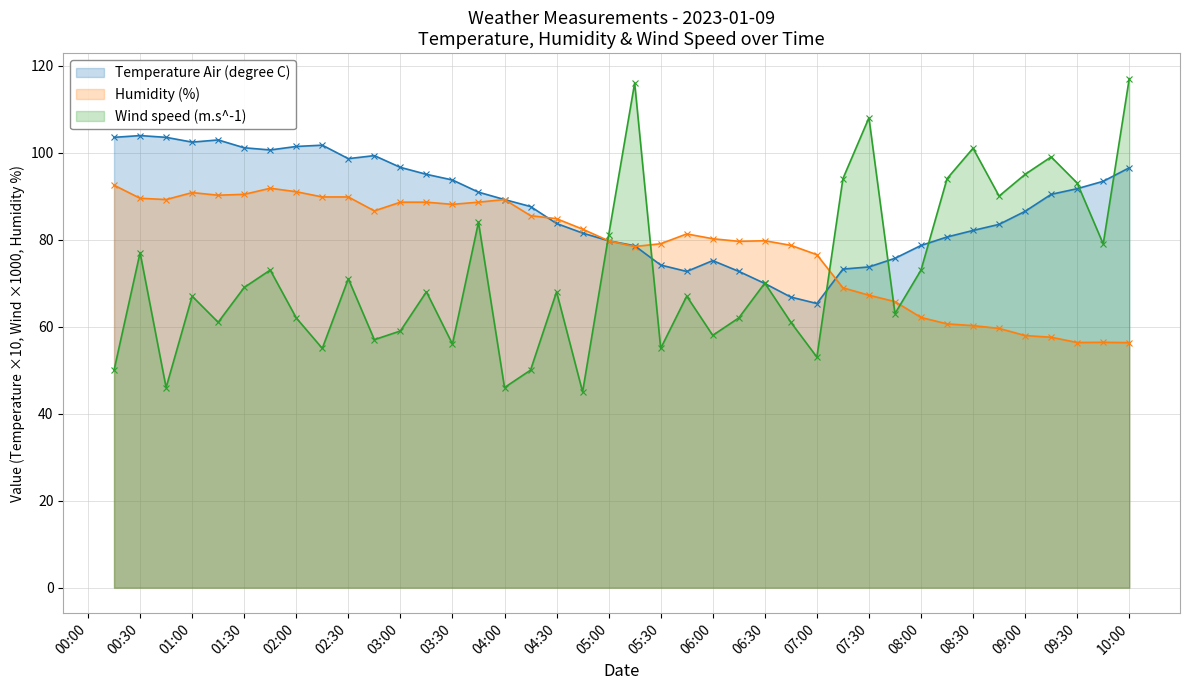

What position from the right is 2023-01-09T06:45:00?

14